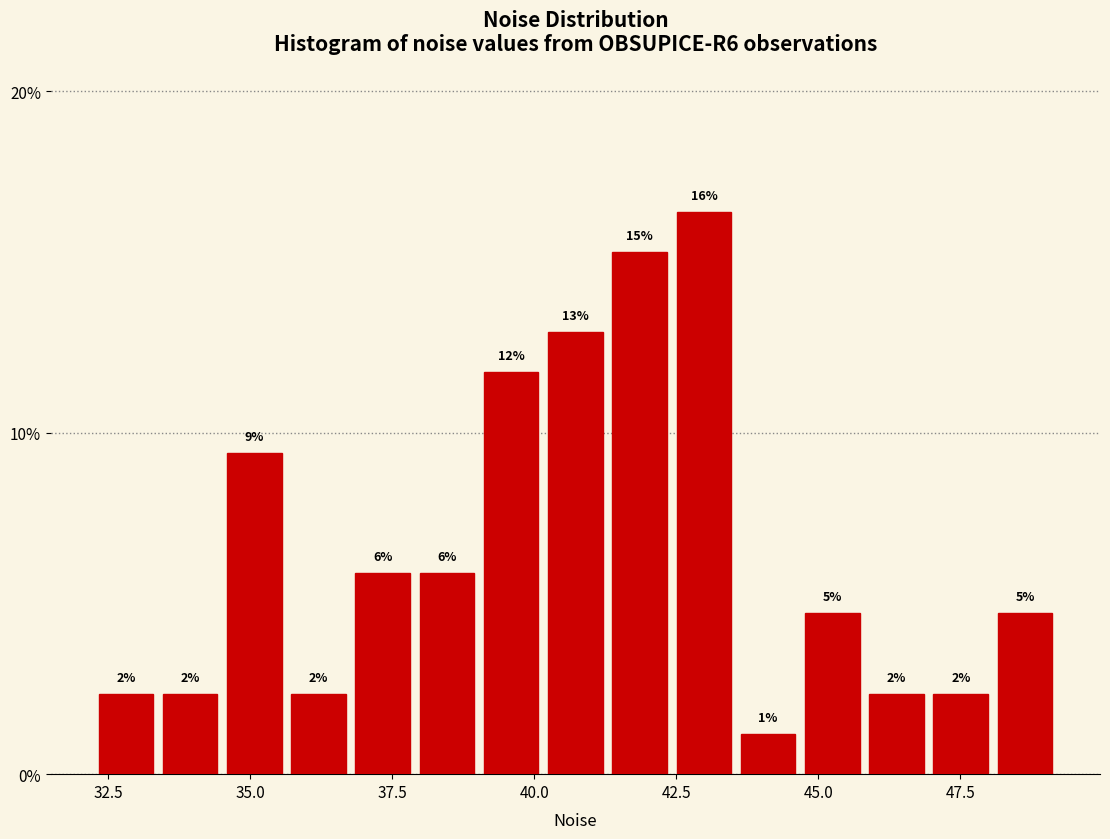

Around what value on the x-axis is the tallest bar? Give the approximate position of its centre, as read against the axis.

43.0